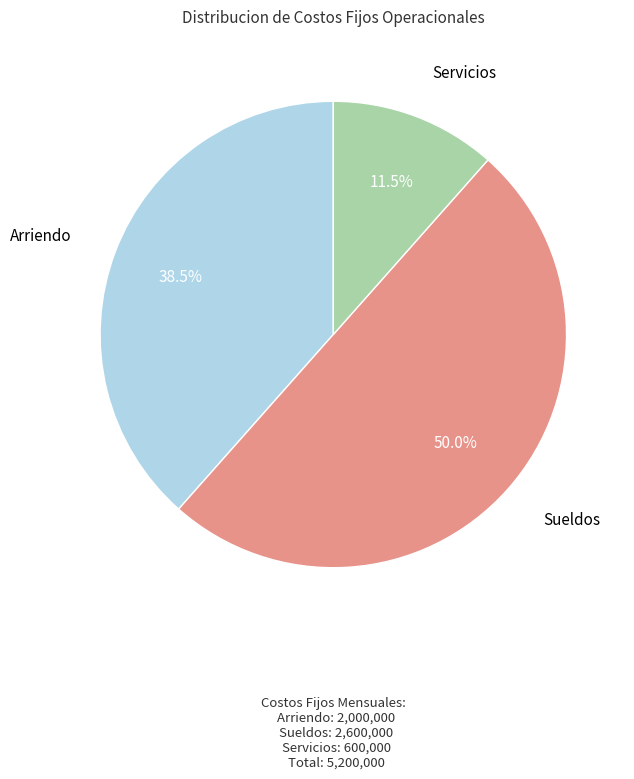

How many segments does this pie chart have?

3